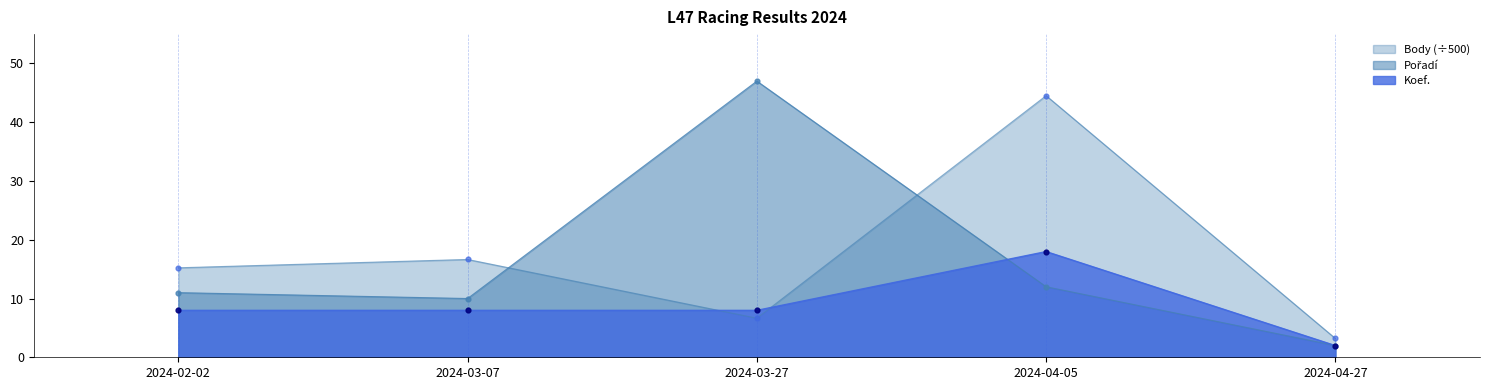

Which series has the widest spread of Y values?

Pořadí